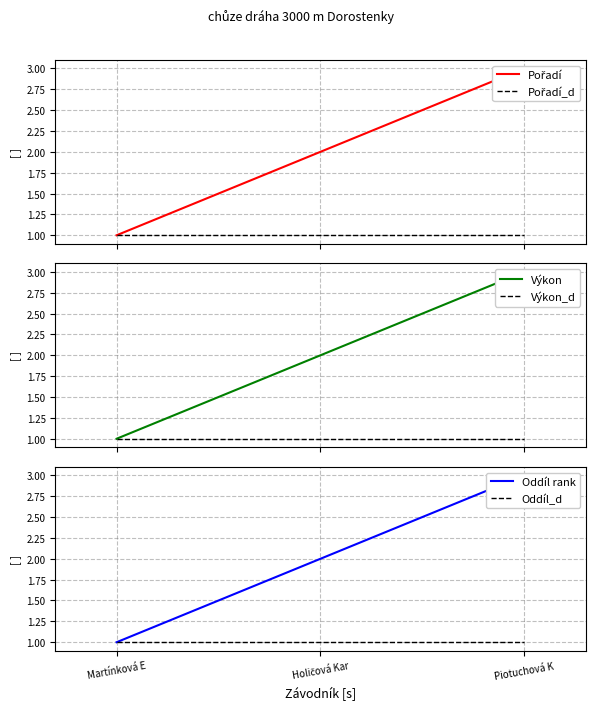

What value does the Výkon_d series have at Martínková E?

1